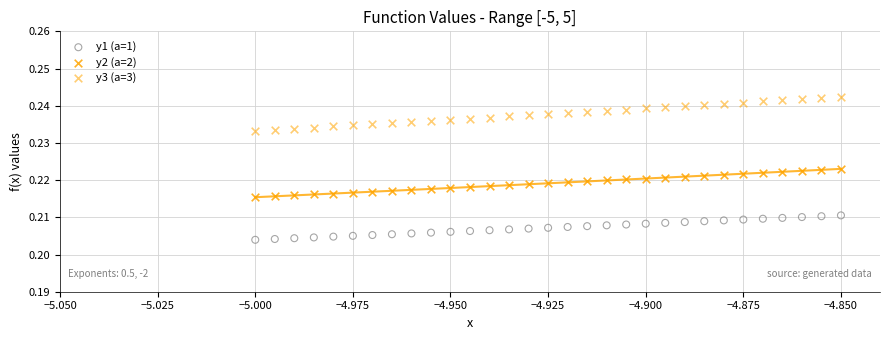

What are all the series names shown in the legend?

y1 (a=1), y2 (a=2), y3 (a=3)